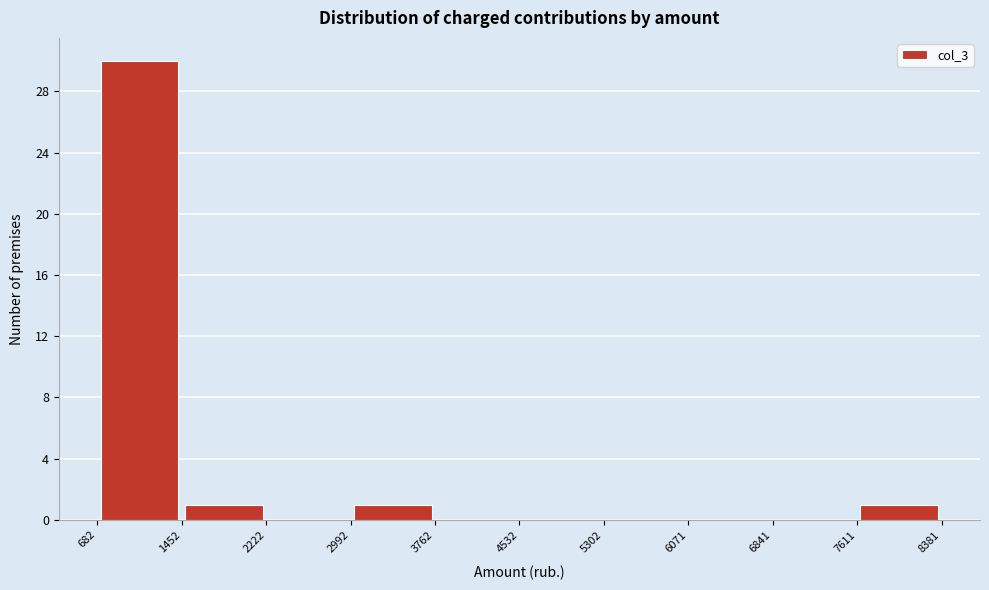

Reading left to right, transcribe this chart: for each bar, give the range it covers on the x-axis and its height. The values are not printed on the chart, so give them approximately, as read against the axis.

682 to 1452: 30
1452 to 2222: 1
2222 to 2992: 0
2992 to 3762: 1
3762 to 4532: 0
4532 to 5302: 0
5302 to 6071: 0
6071 to 6841: 0
6841 to 7611: 0
7611 to 8381: 1